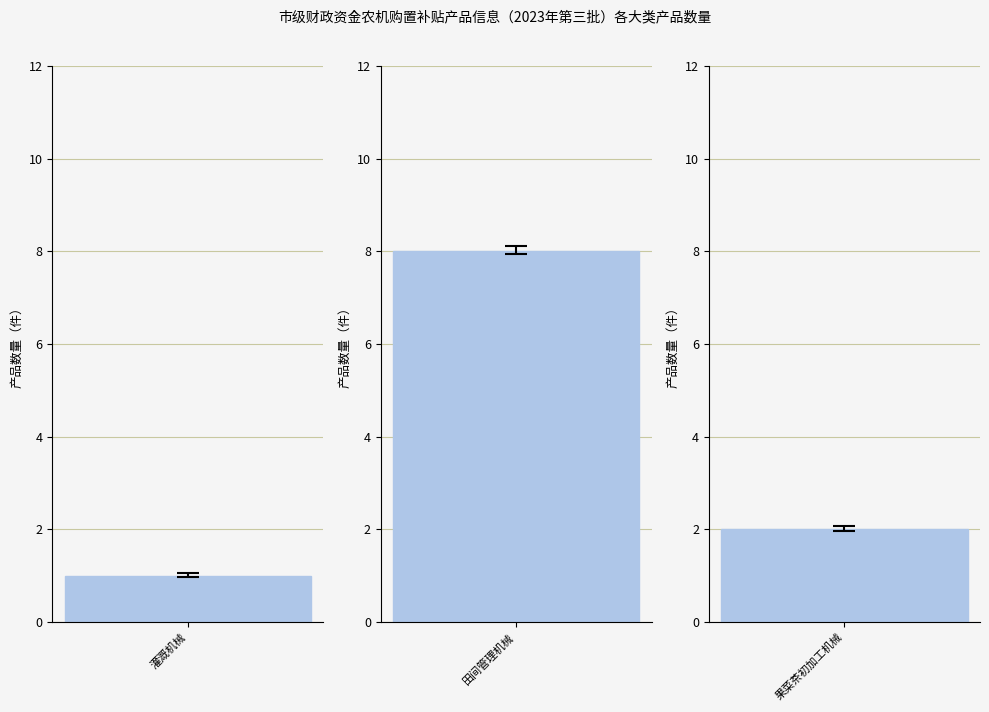

What is the sum of the values at 灌溉机械 and 果菜茶初加工机械?

3